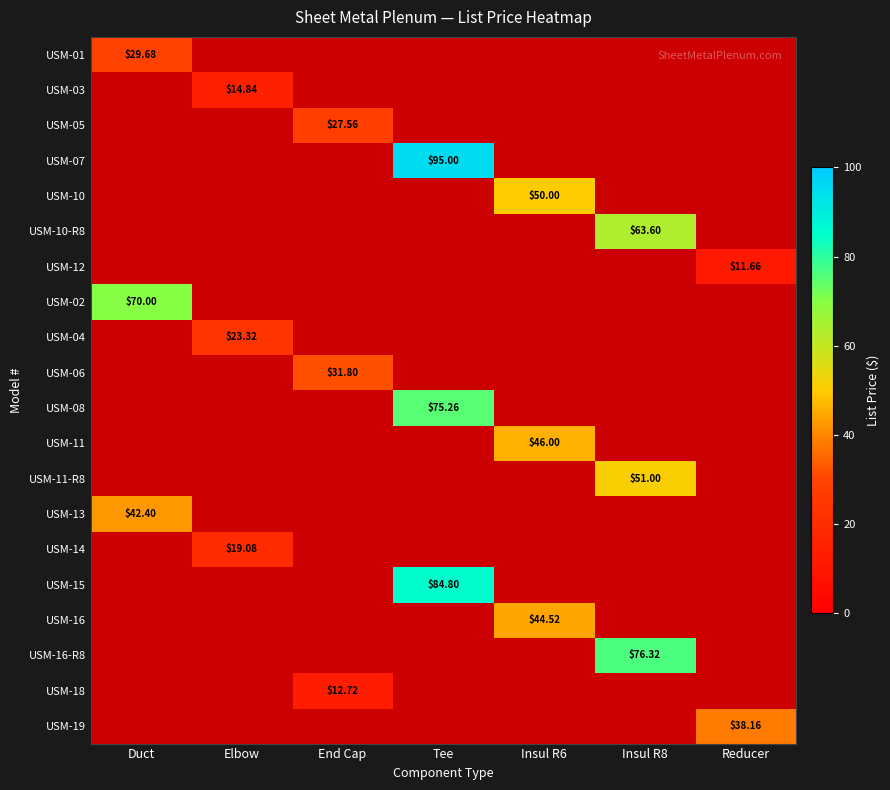

What is the maximum value shown in the chart?

95.0